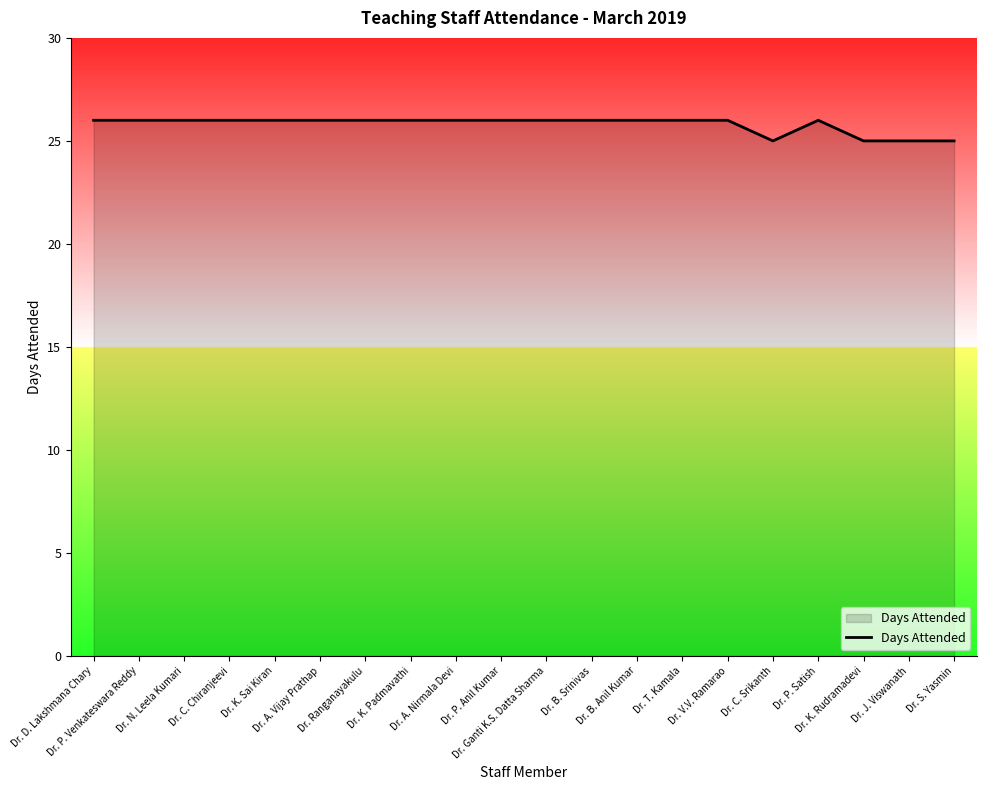

Count the number of categories in the chart.

20